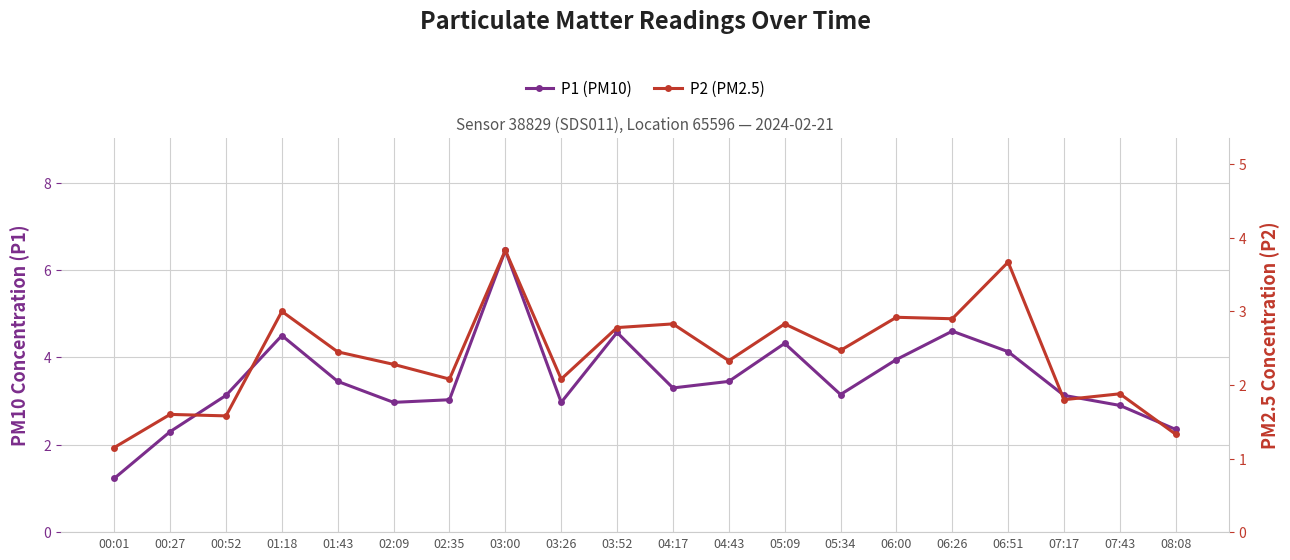

The value of P2 (PM2.5) at 00:52 is 2.1. True or false?

False